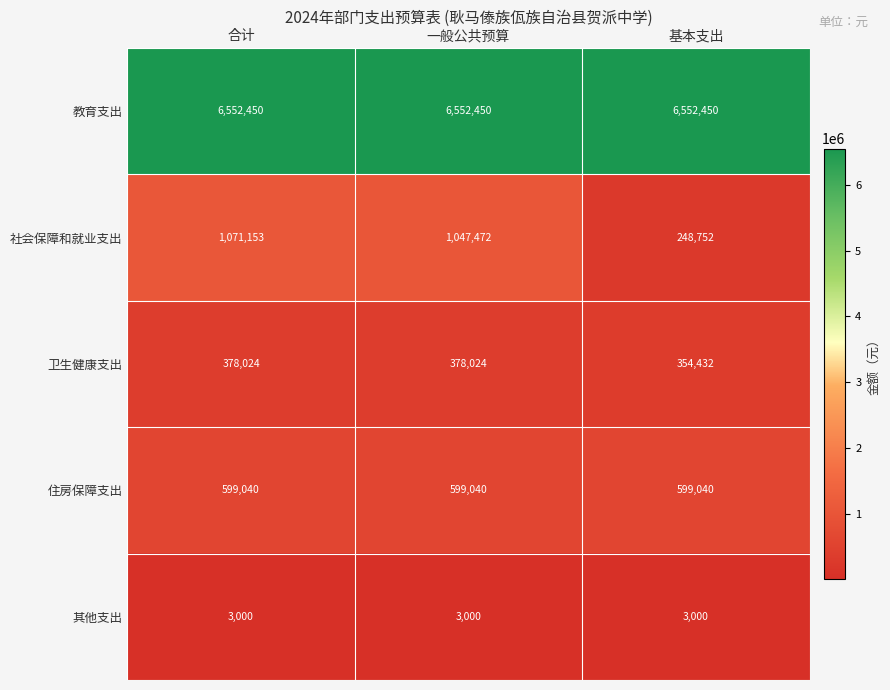

Which series has the largest total across all categories?

教育支出